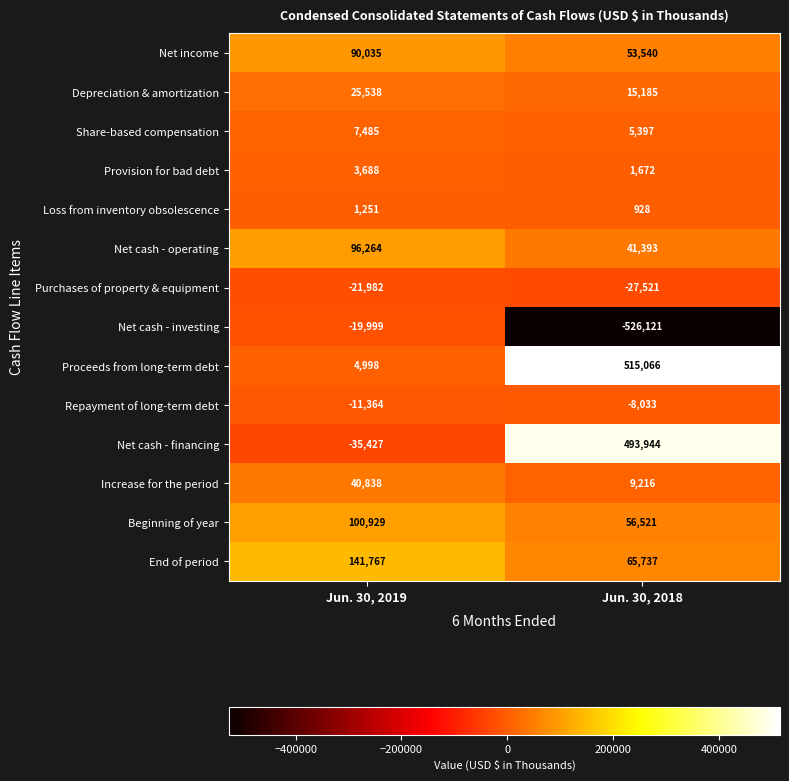

Rank the series by their maximum value, from lowest to highest.

Purchases of property & equipment, Net cash - investing, Repayment of long-term debt, Loss from inventory obsolescence, Provision for bad debt, Share-based compensation, Depreciation & amortization, Increase for the period, Net income, Net cash - operating, Beginning of year, End of period, Net cash - financing, Proceeds from long-term debt